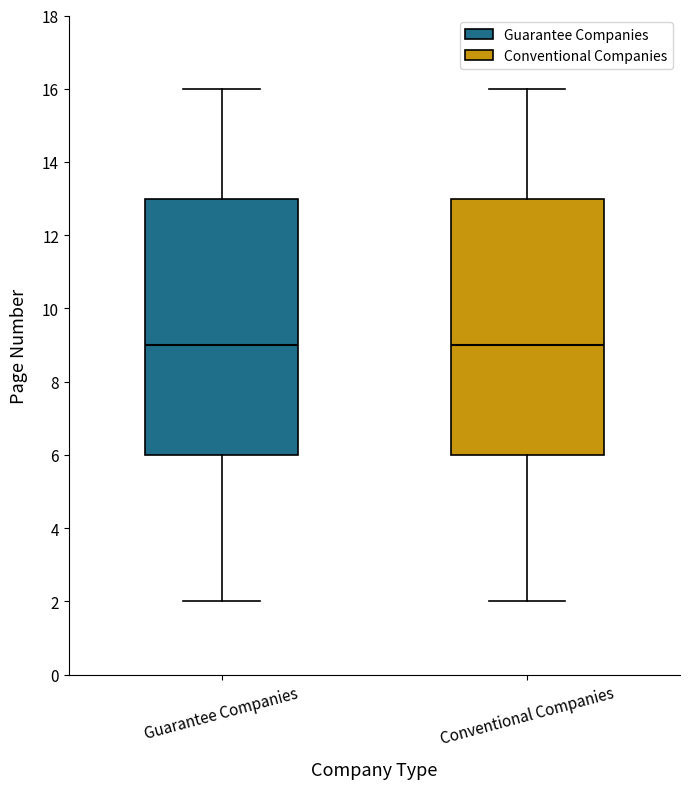

Reading left to right, read every box against the y-axis: the position of its median line, the range the box covers, and the ends of its whiskers. The values are not printed on the chart, so give them approximately, as read against the axis.

Guarantee Companies: median 9, box 6 to 13, whiskers 2 to 16
Conventional Companies: median 9, box 6 to 13, whiskers 2 to 16